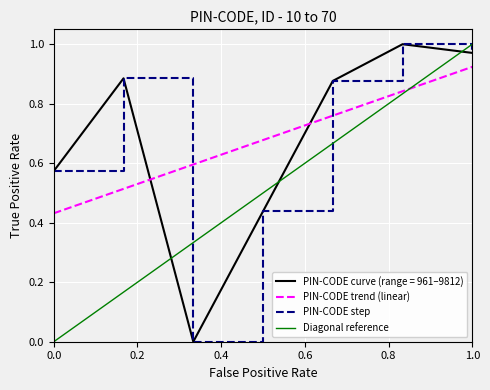

Between 10 and 30, which is larger?

10